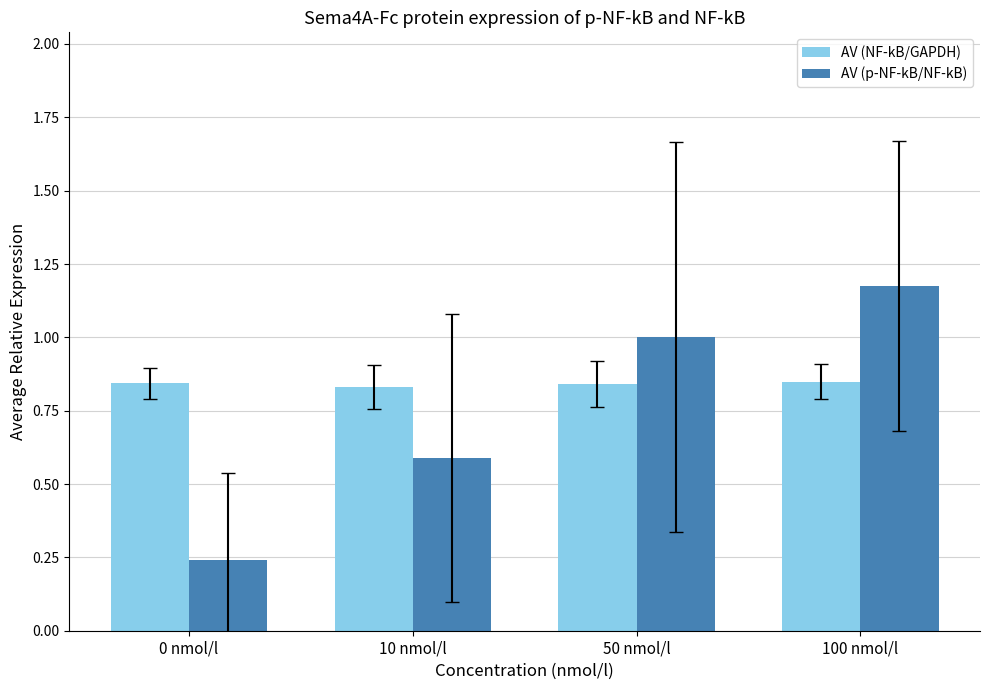

What position from the right is 0 nmol/l?

4